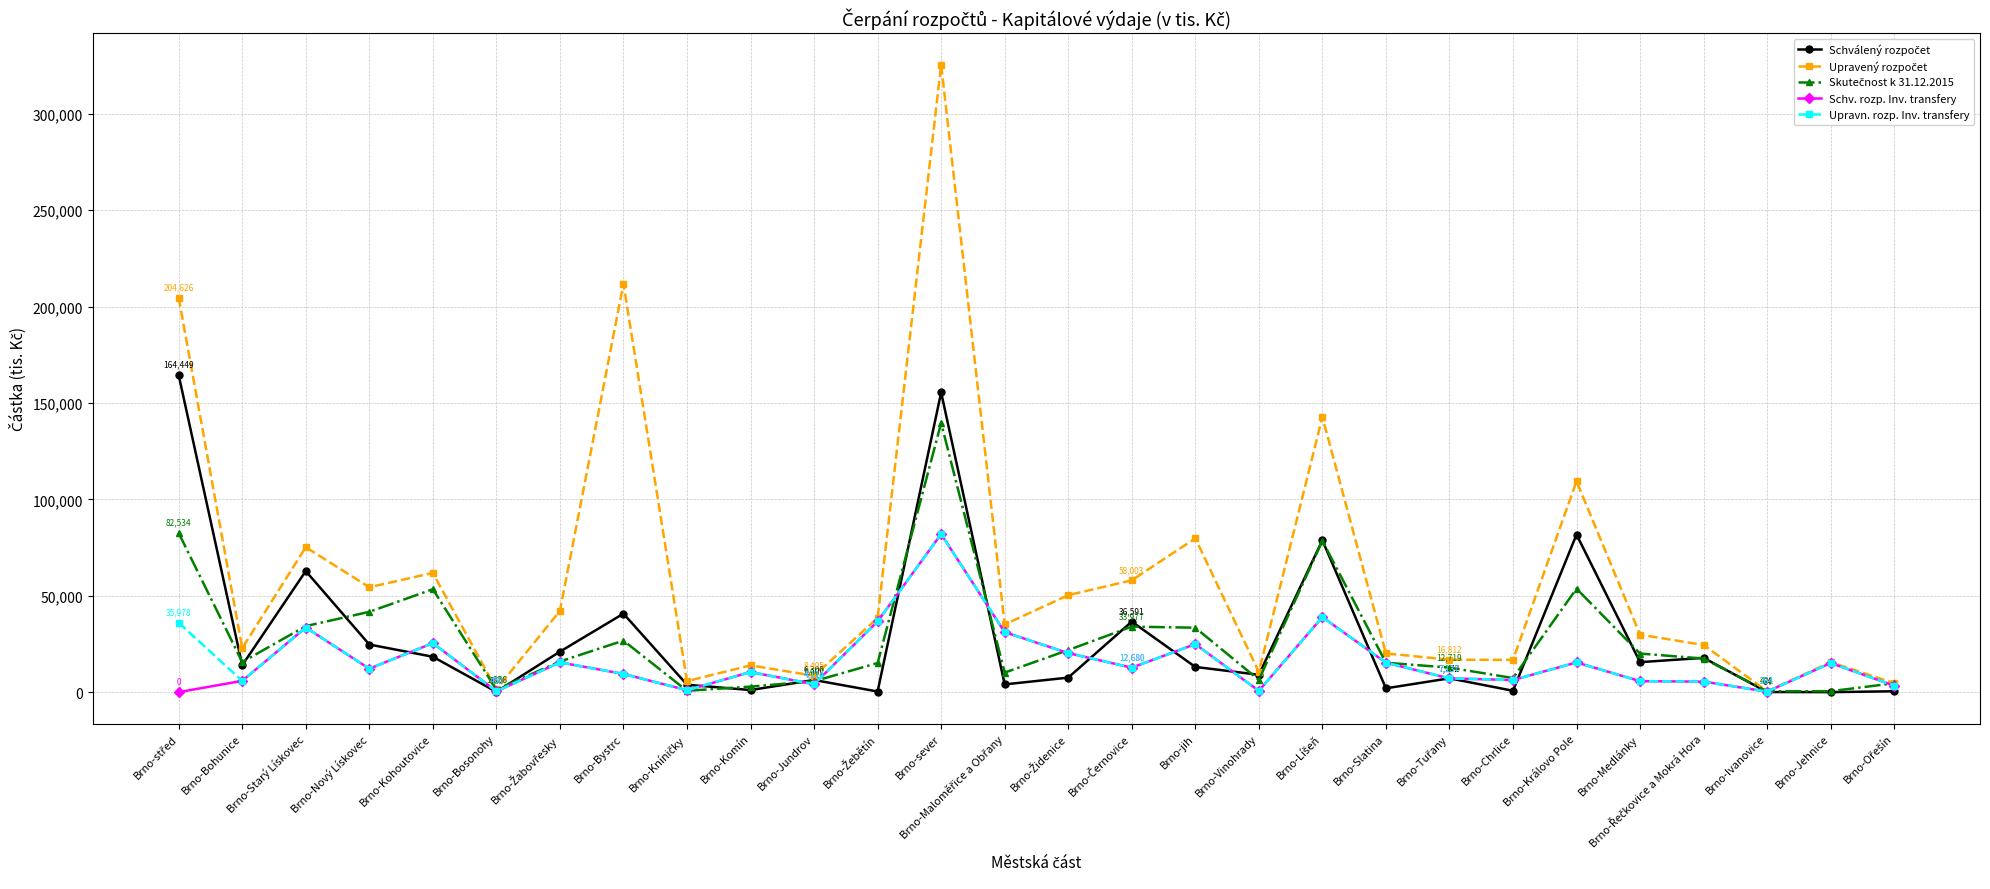

What is the difference between the highest and lowest values at Brno-Královo Pole?

93969